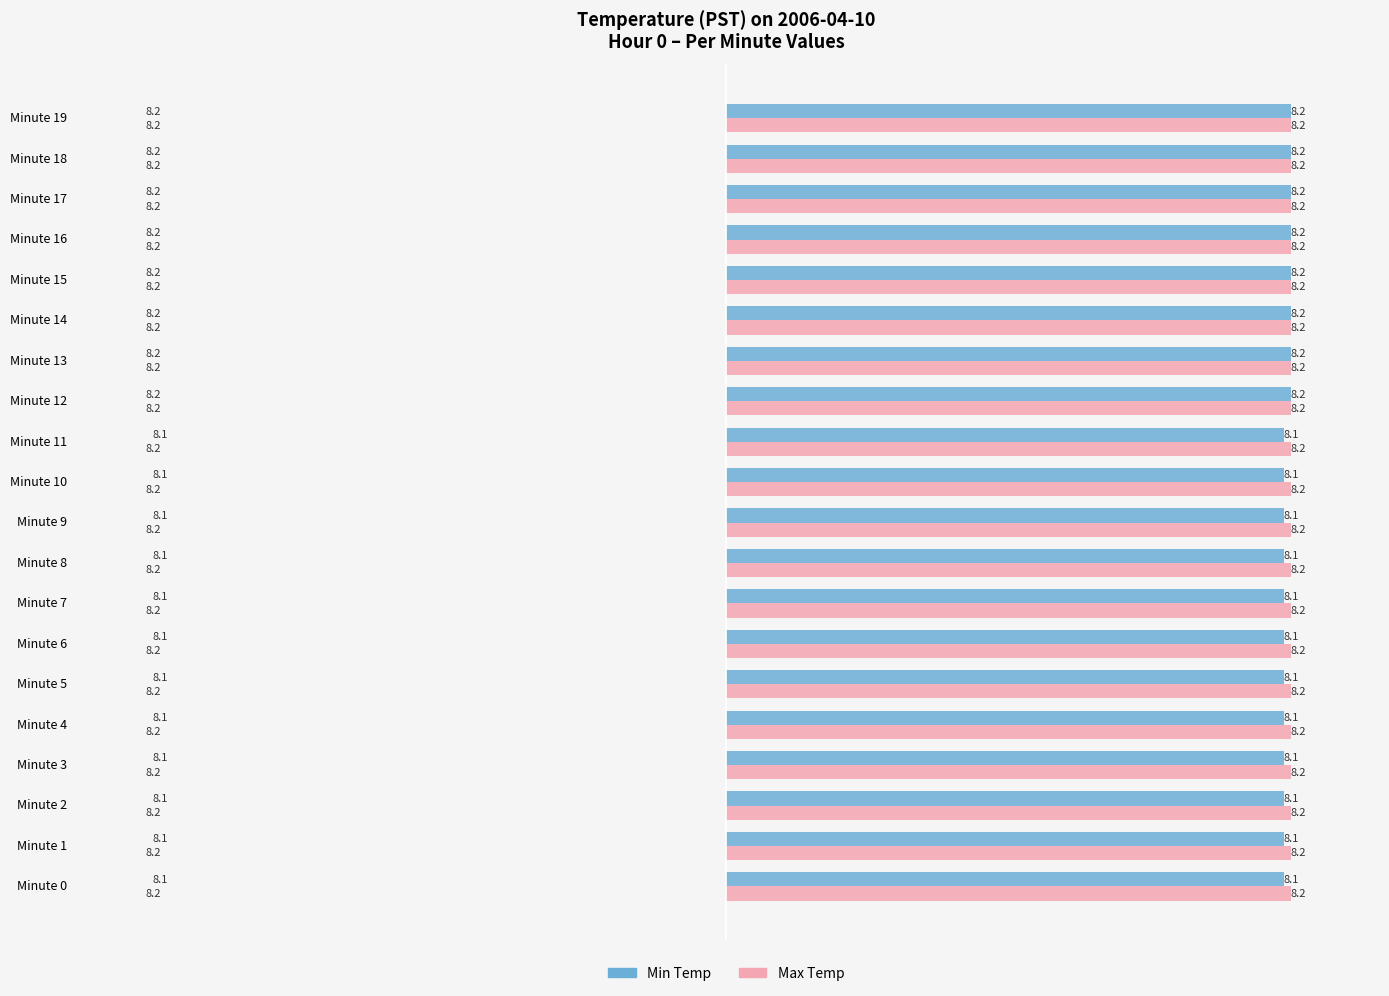

What is the greatest value displayed?

8.2